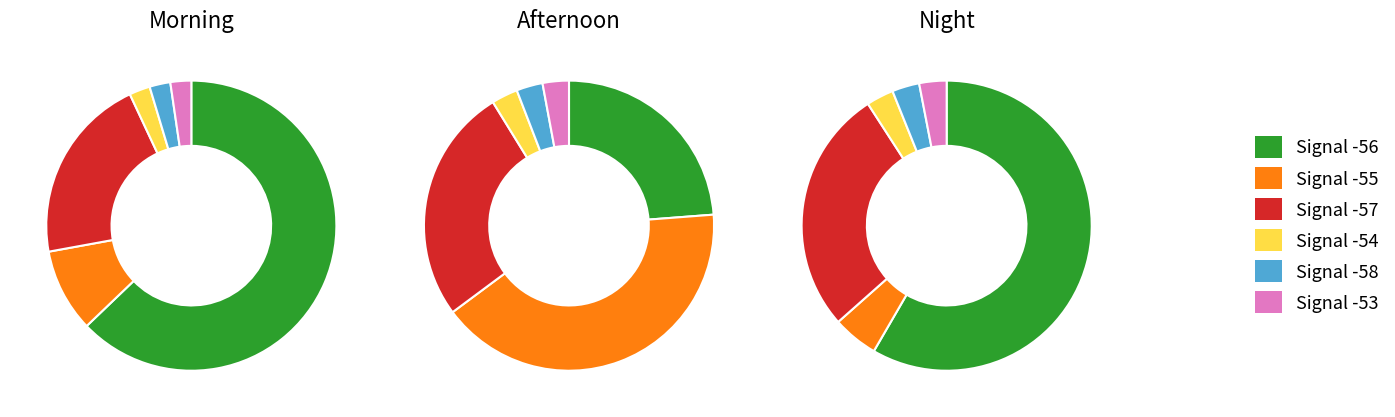

Does -56 represent more than half of the total?

No